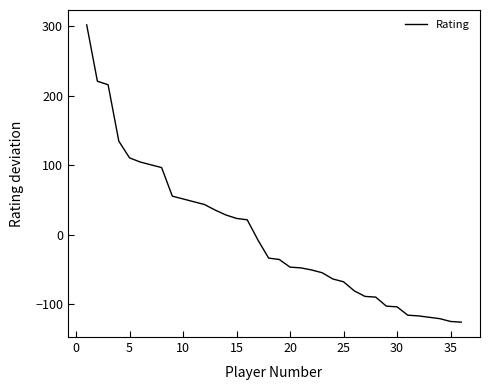

What is the smallest value displayed?

-125.5